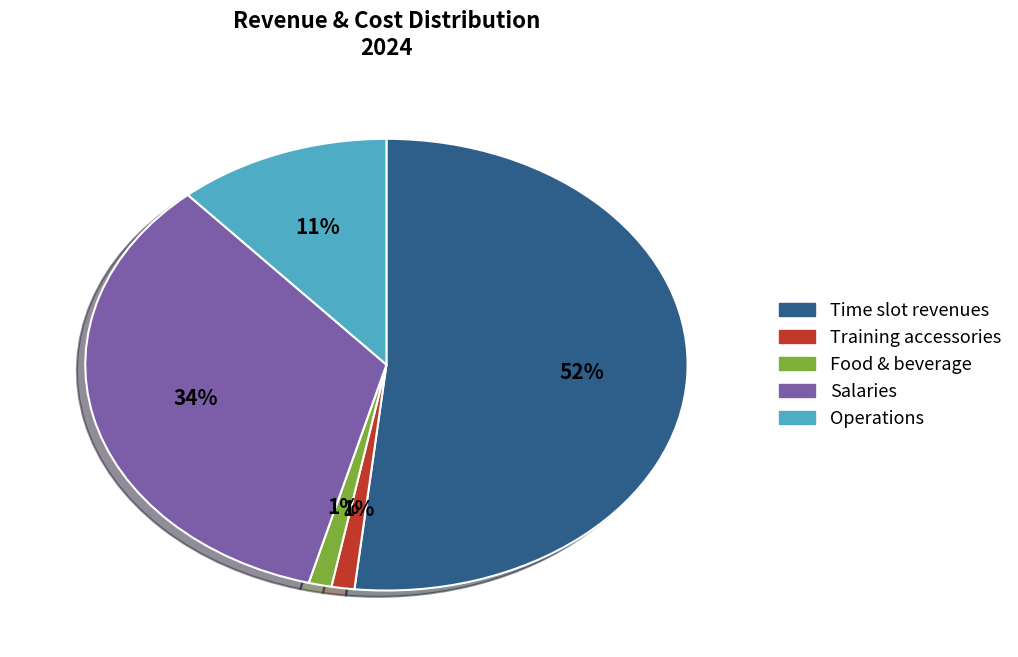

To the nearest percent, what percentage of the pie is Training accessories?

1%